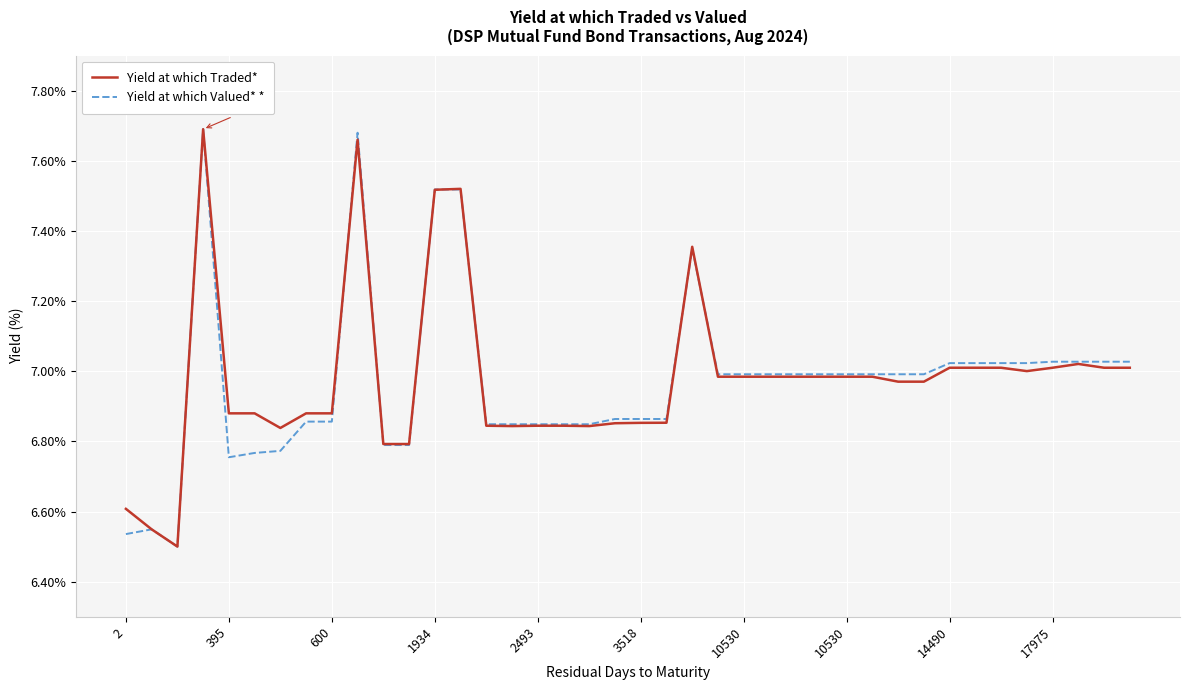

Is this an area chart (filled region under the line)?

No